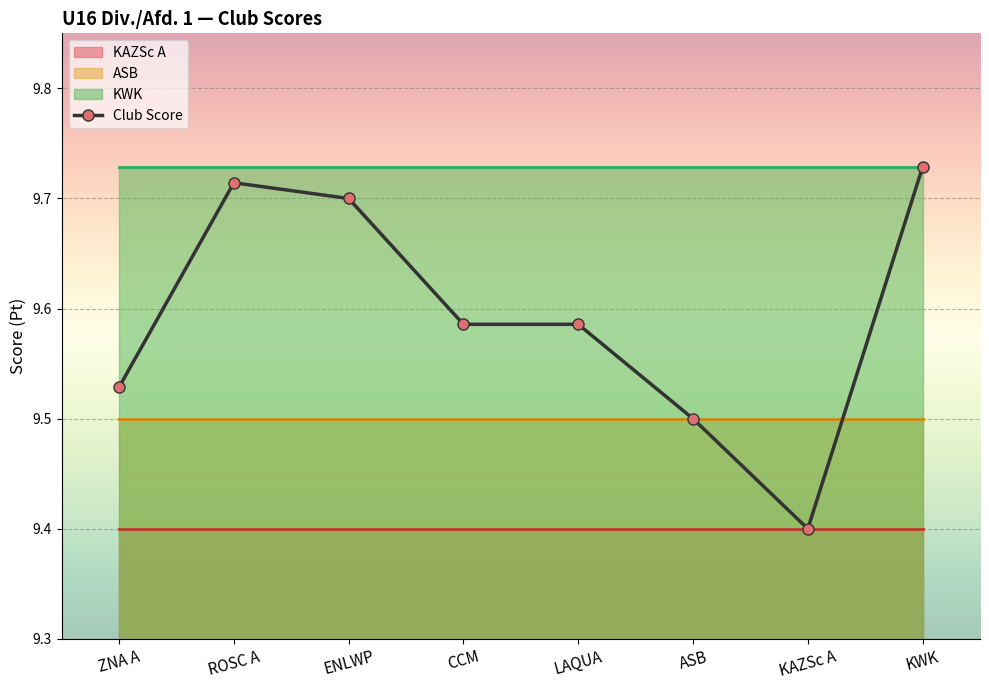

What is the sum of all values?

76.7